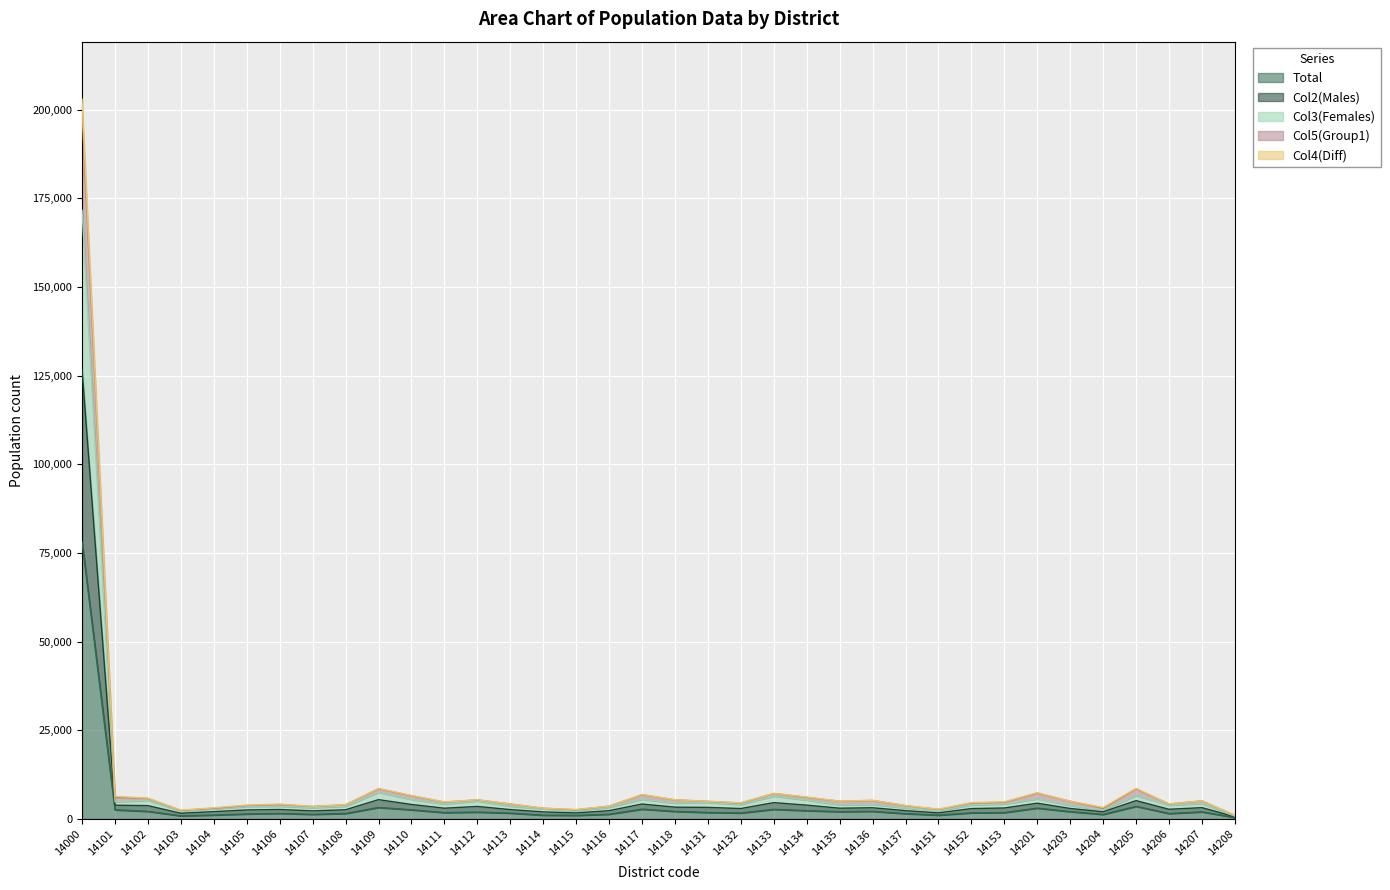

True or false: Total and Col2(Males) cross at least once.

False